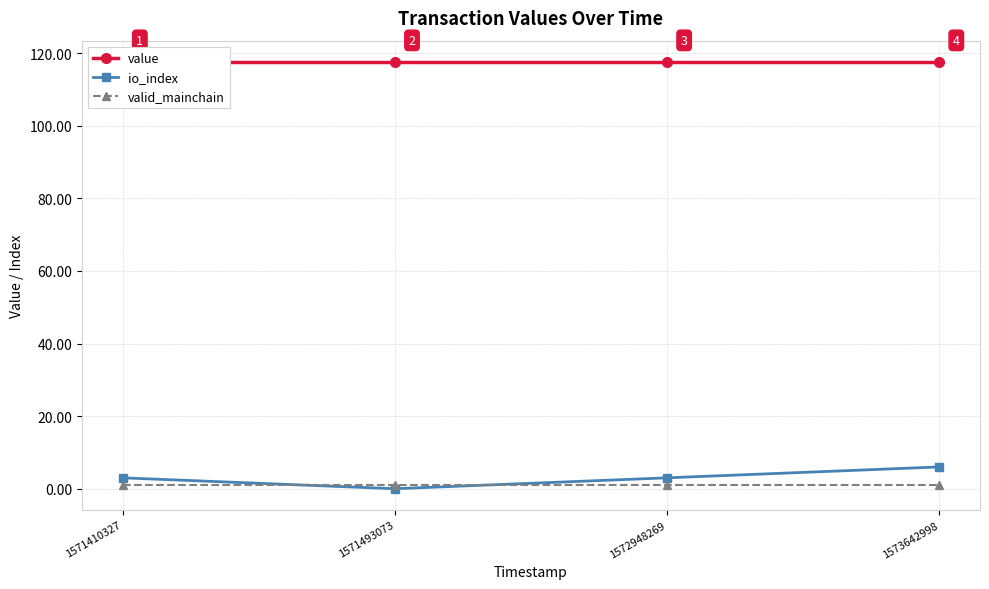

How many times do io_index and valid_mainchain cross each other?

2